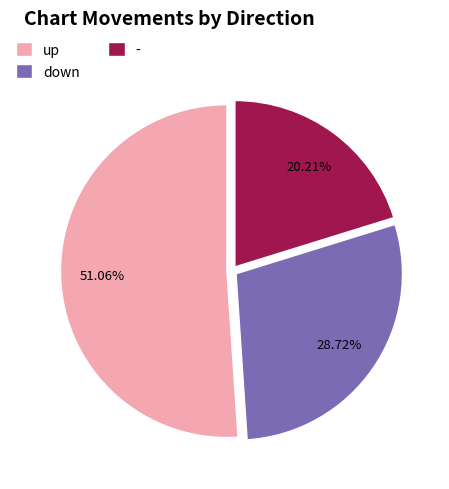

Which slice represents more than half of the pie?

up